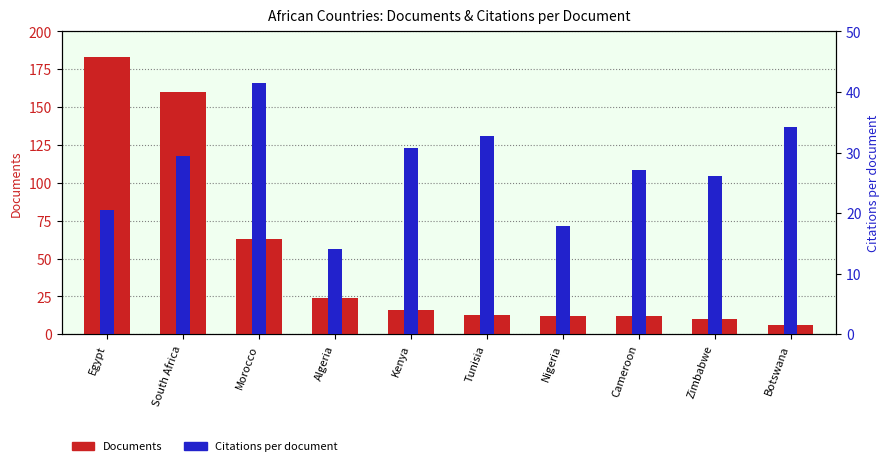

What is the label of the 2nd bar from the right?

Zimbabwe